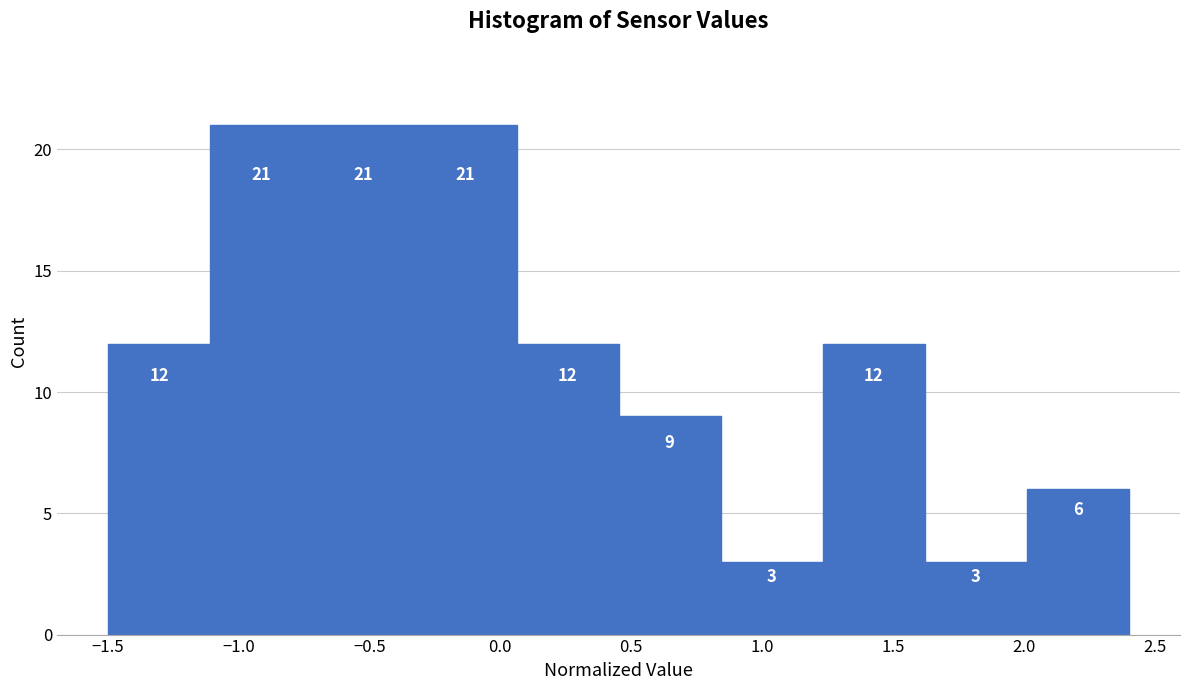

What is the height of the bar covering -0.35 to 0.05 on the x-axis? The bar edges are not printed on the chart, so give them approximately, as read against the axis.

21